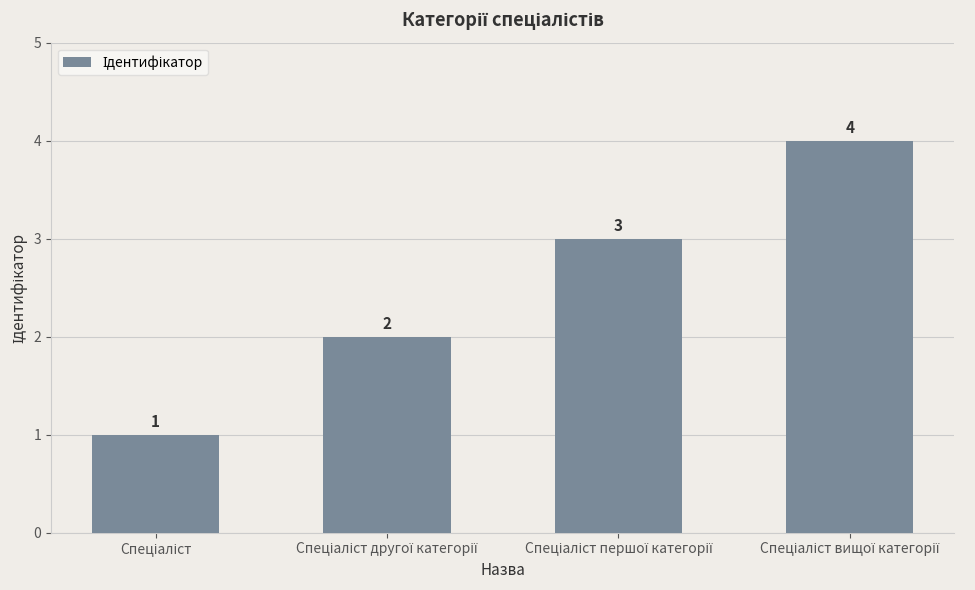

How many data points are less than 3?

2